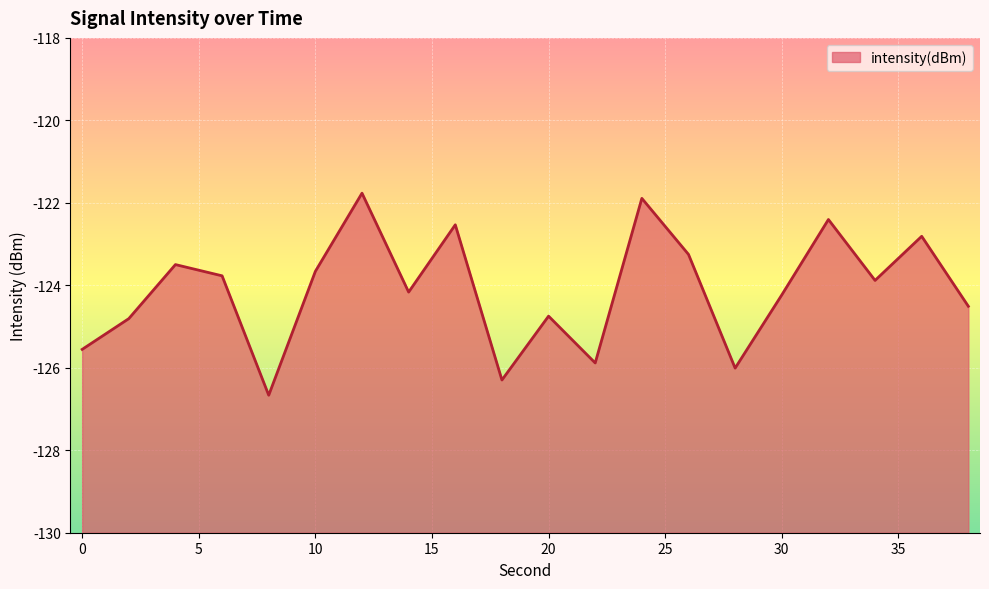

What is the difference between the maximum and minimum values?

4.9